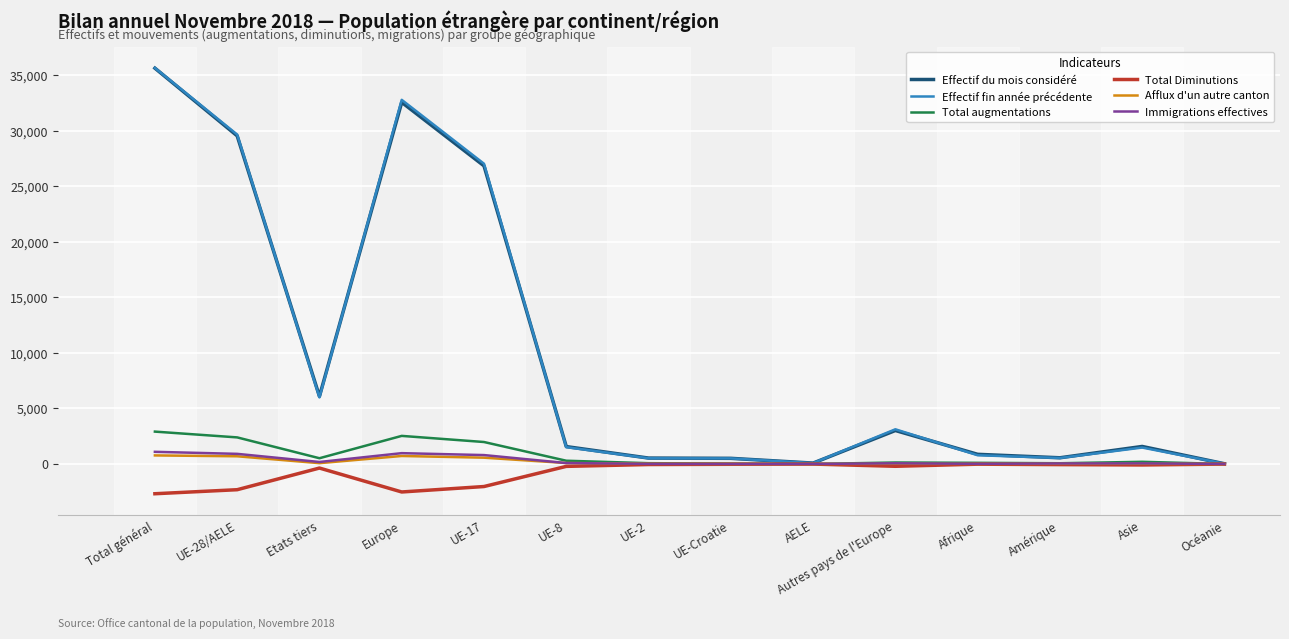

The Total Diminutions series shows -204 at Autres pays de l'Europe. True or false?

True